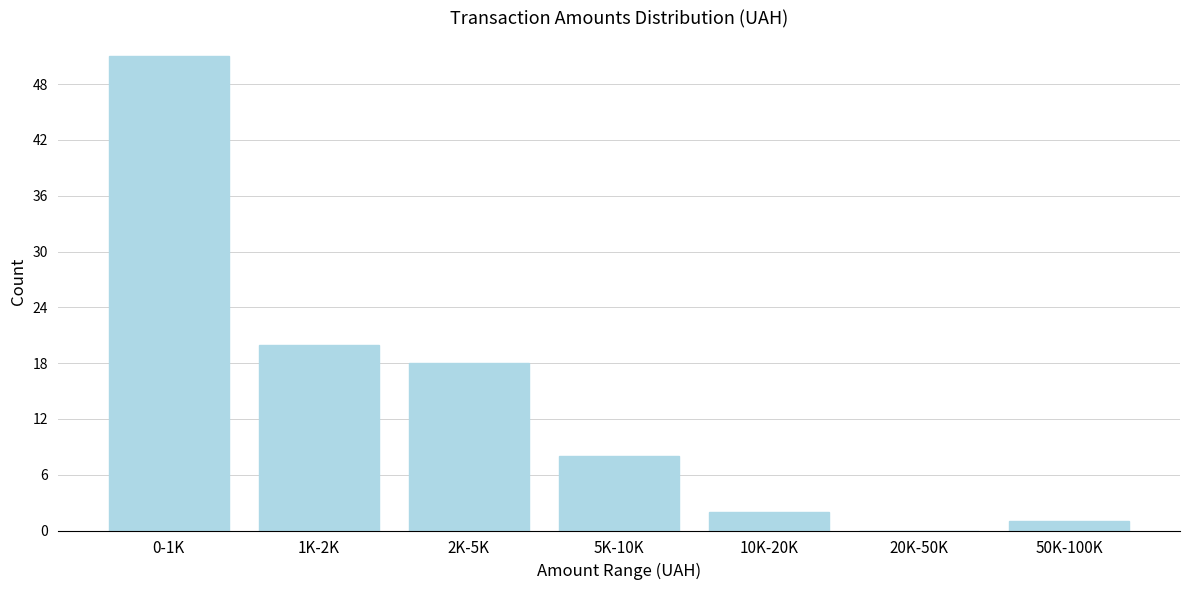

Reading right to left, what are all the values shown in this chart?

50K-100K=1	20K-50K=0	10K-20K=2	5K-10K=8	2K-5K=18	1K-2K=20	0-1K=51